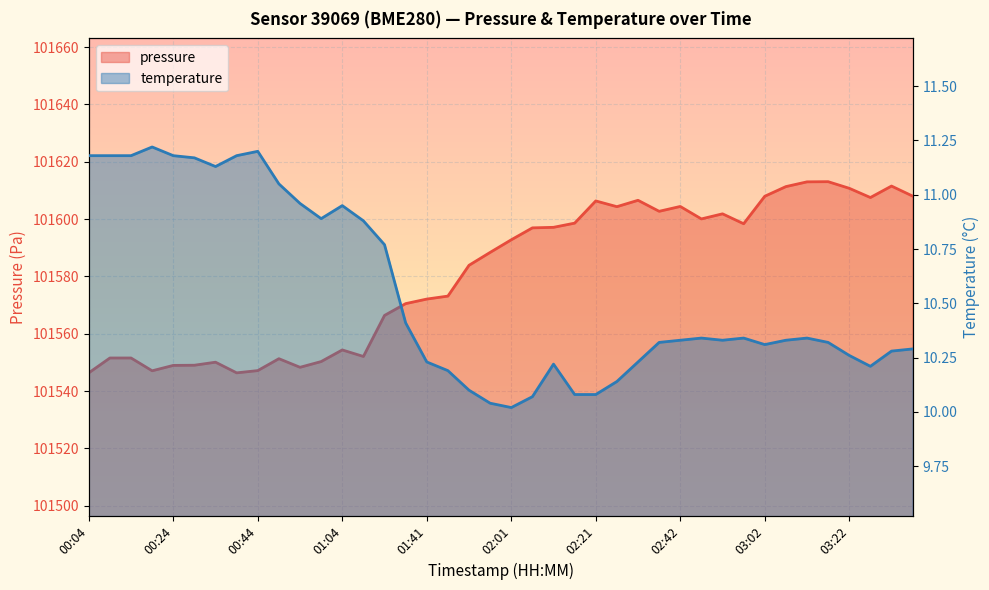

At which category does the chart reach its minimum across all series?

02:01